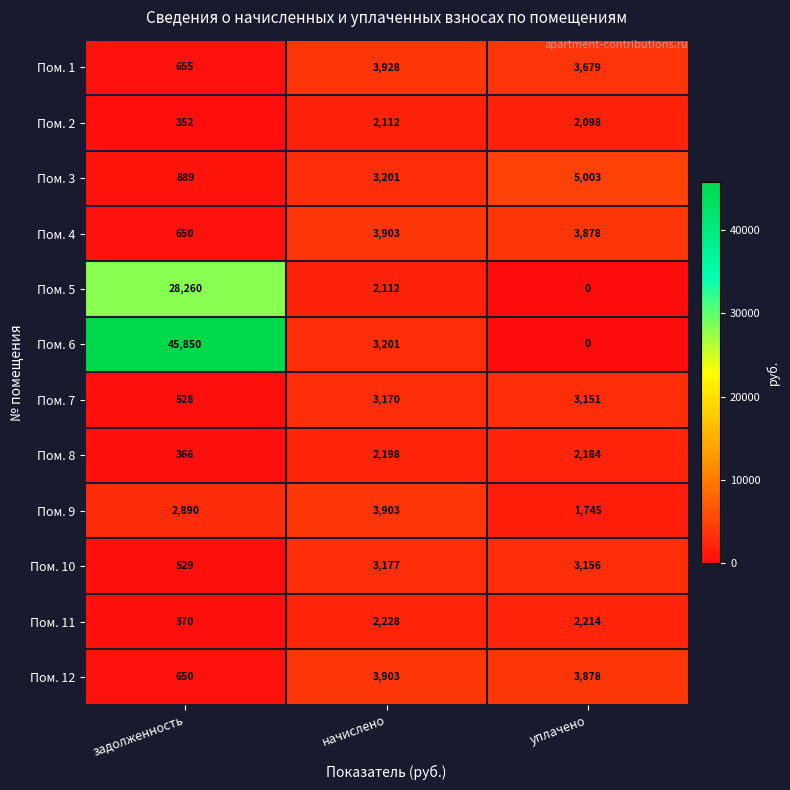

What is the difference between the Пом. 4 values at начислено and задолженность?

3253